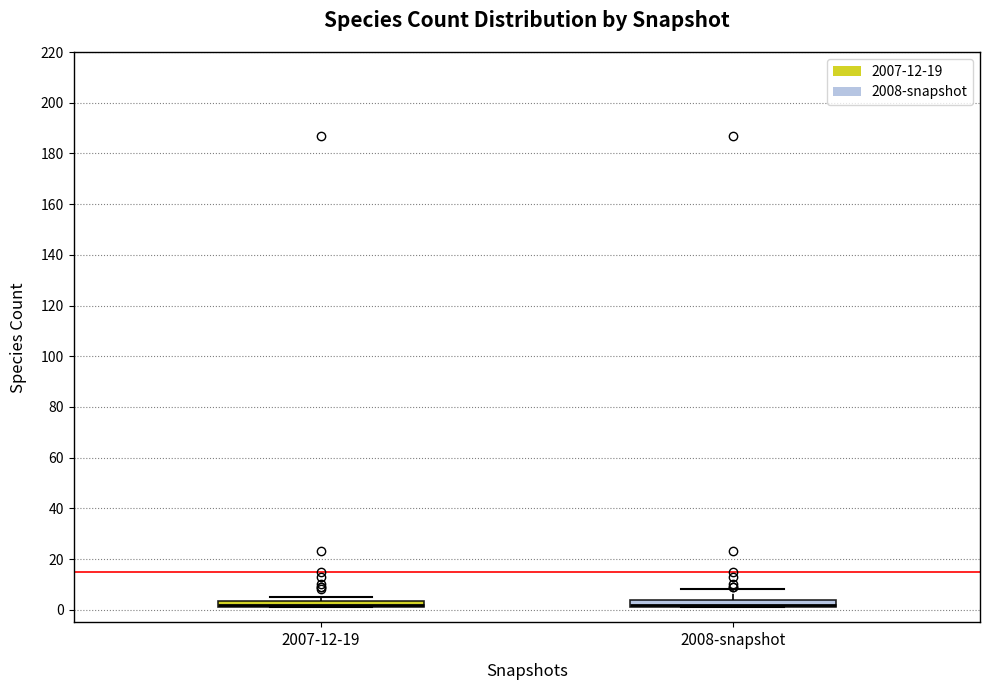

Where is the upper edge of the box for 2007-12-19 on the y-axis? The values are not printed on the chart, so give them approximately, as read against the axis.

4